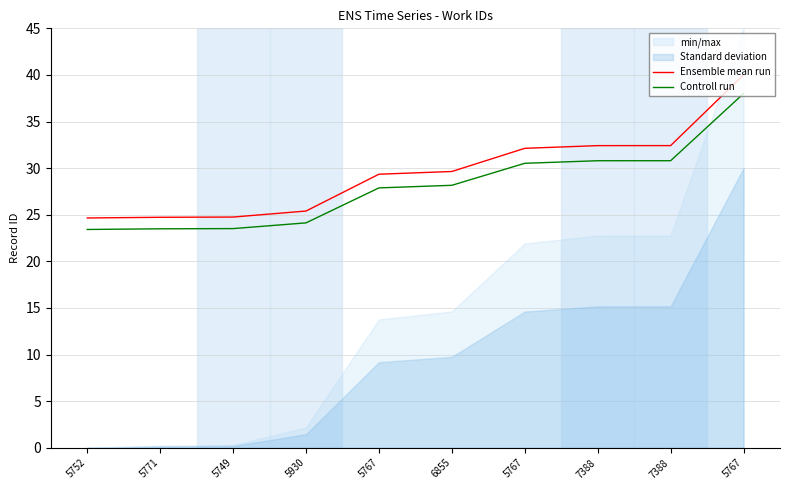

Which series has the largest range (max minus min)?

Ensemble mean run